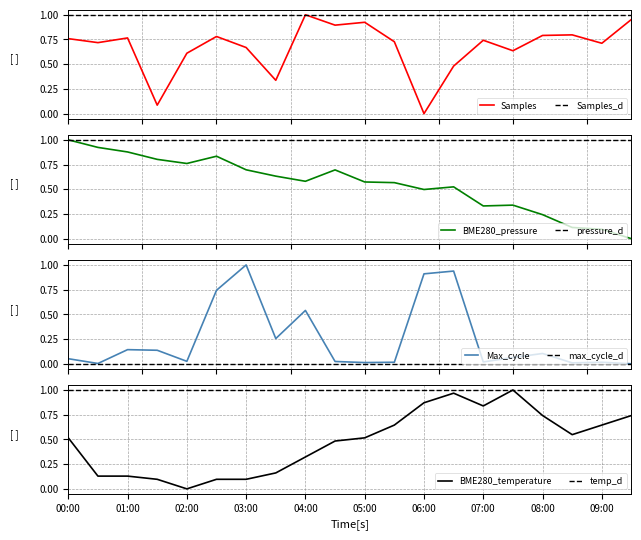

Is it true that BME280_temperature equals 0.9 at 05:00?

False